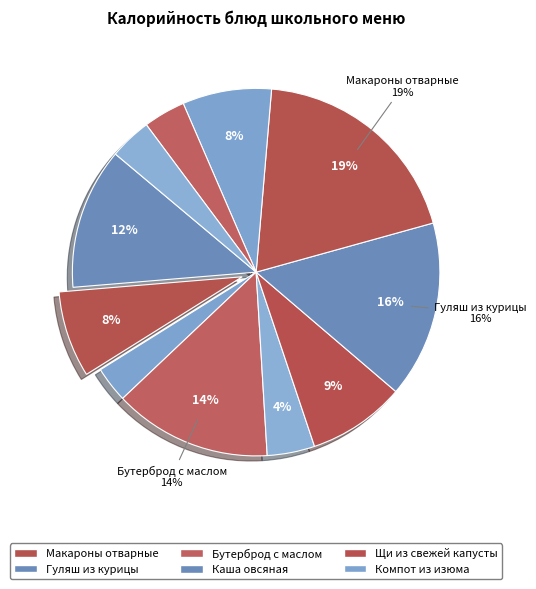

Count the number of slices in the pie.

11